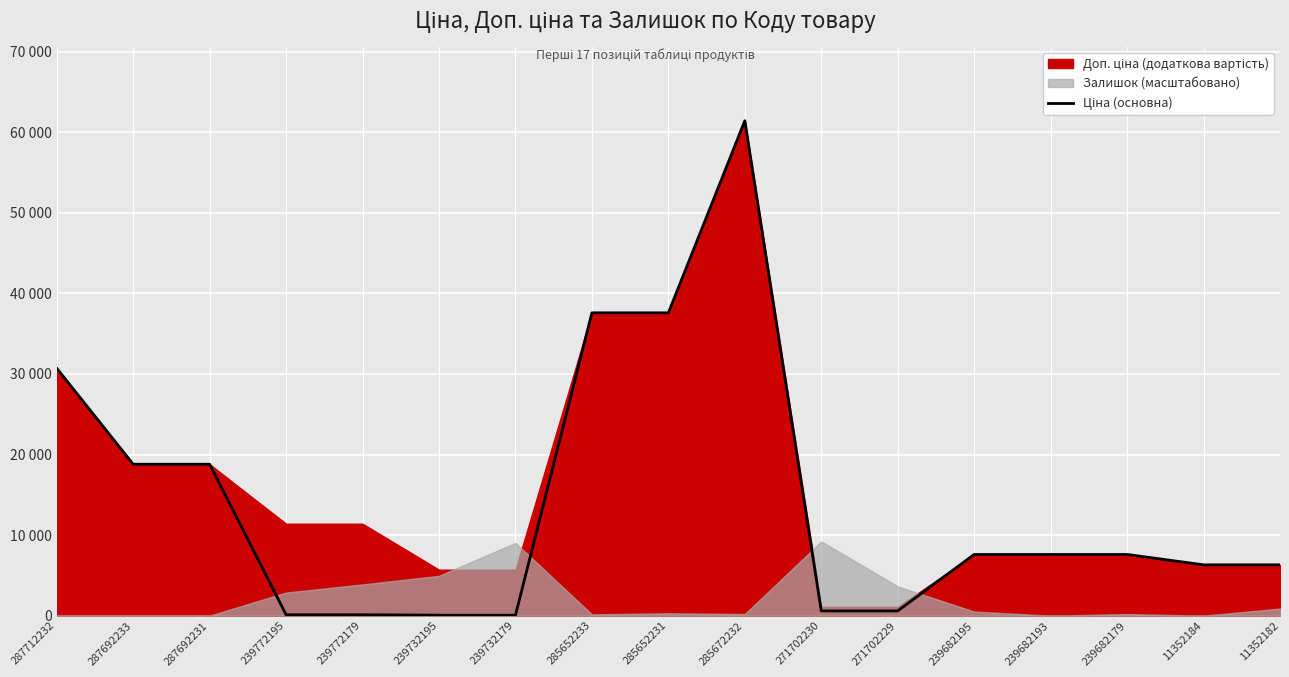

How many lines are shown in the chart?

1